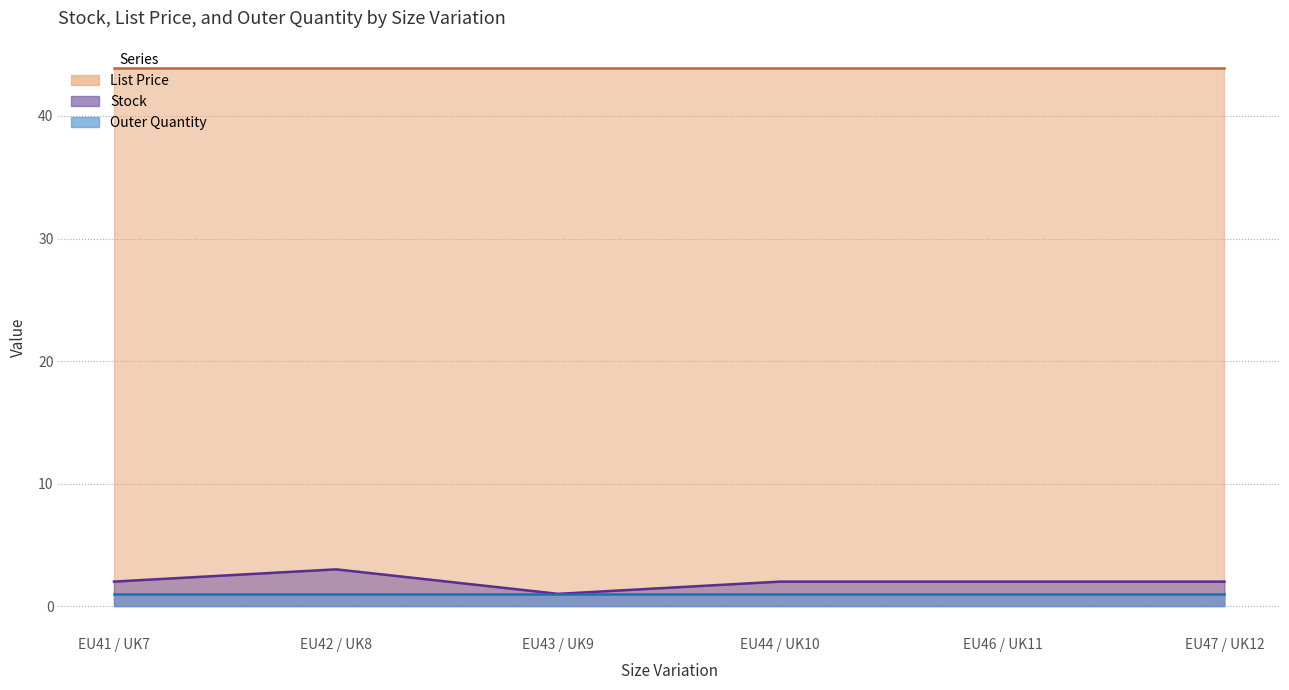

What position from the left is EU44 / UK10?

4